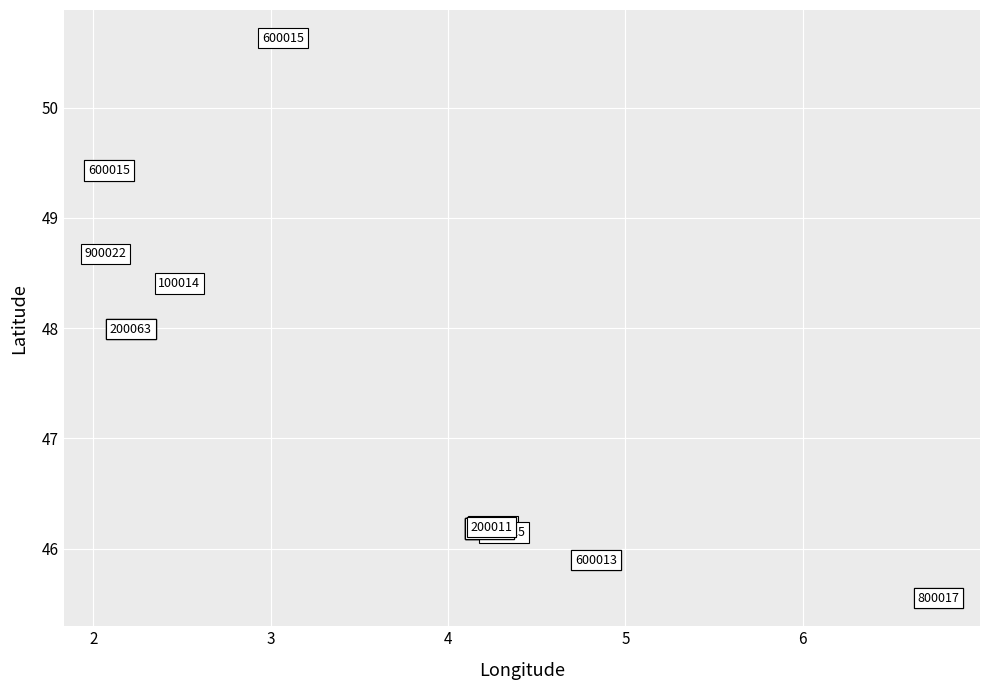

What Y value in the scatter plot is closest to 48?

48.0